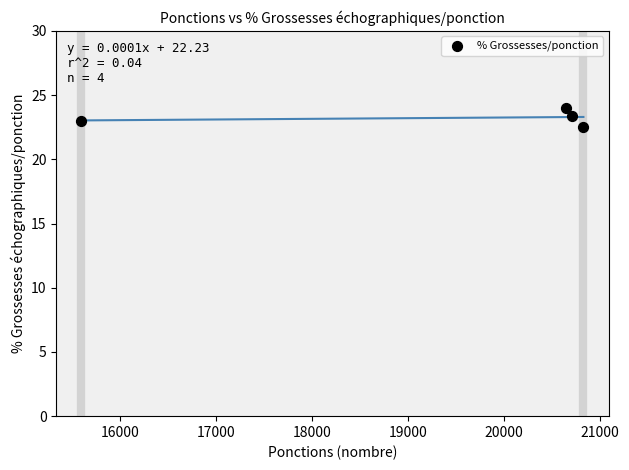

What is the range of X values (max minus min)?

5230.0